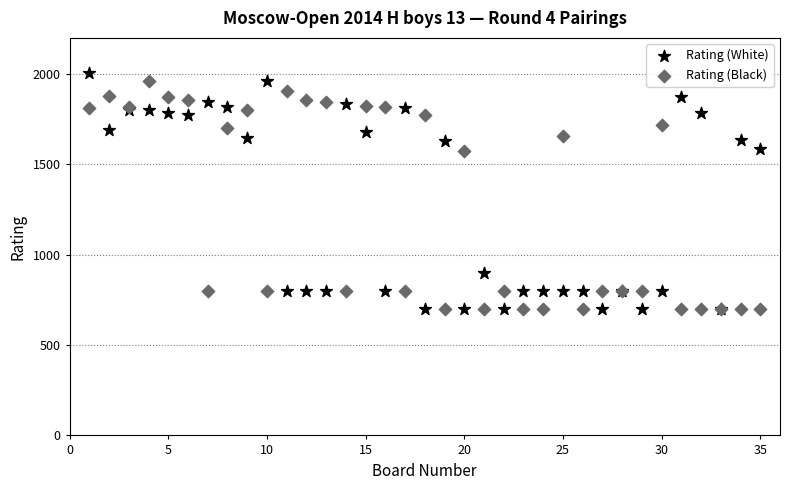

What is the X range (max minus min) for the scatter plot?

34